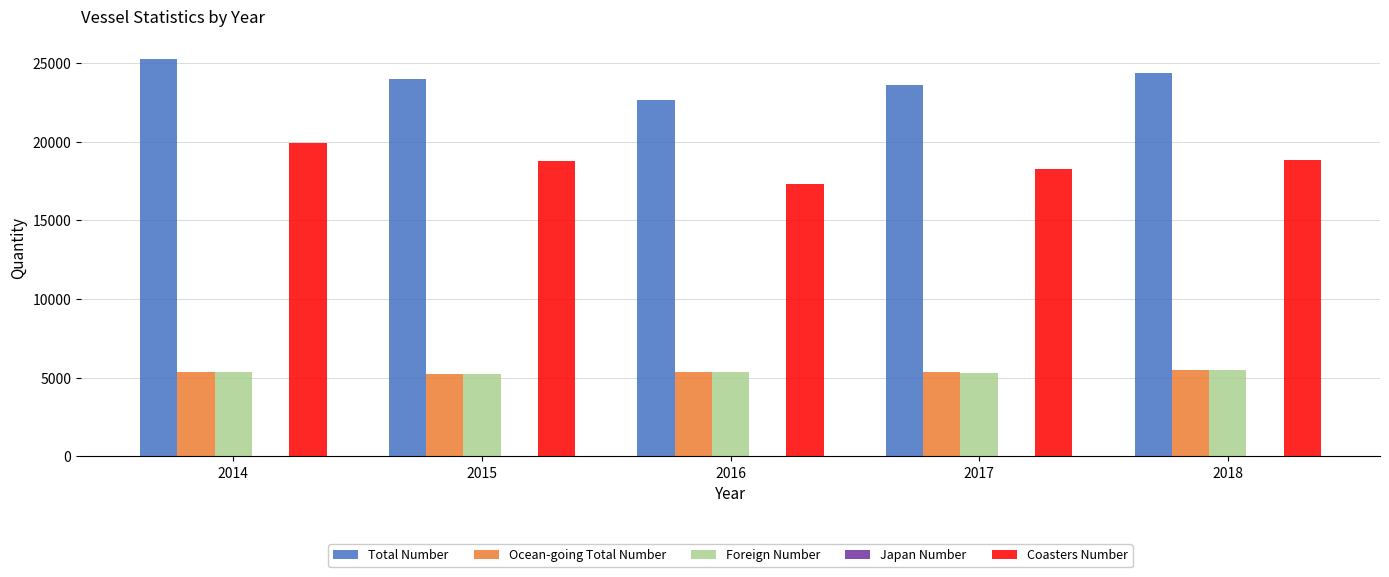

Which series changed the most between 2014 and 2015?

Total Number